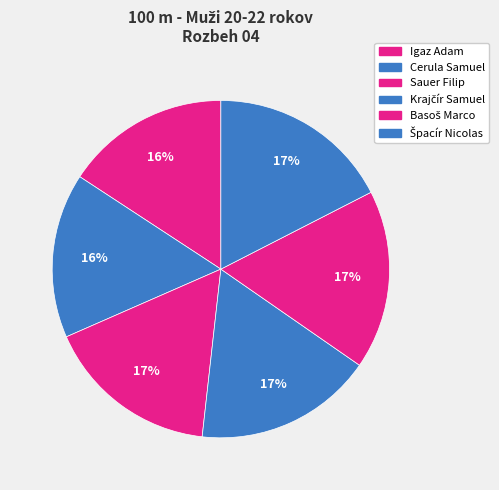

How many segments does this pie chart have?

6